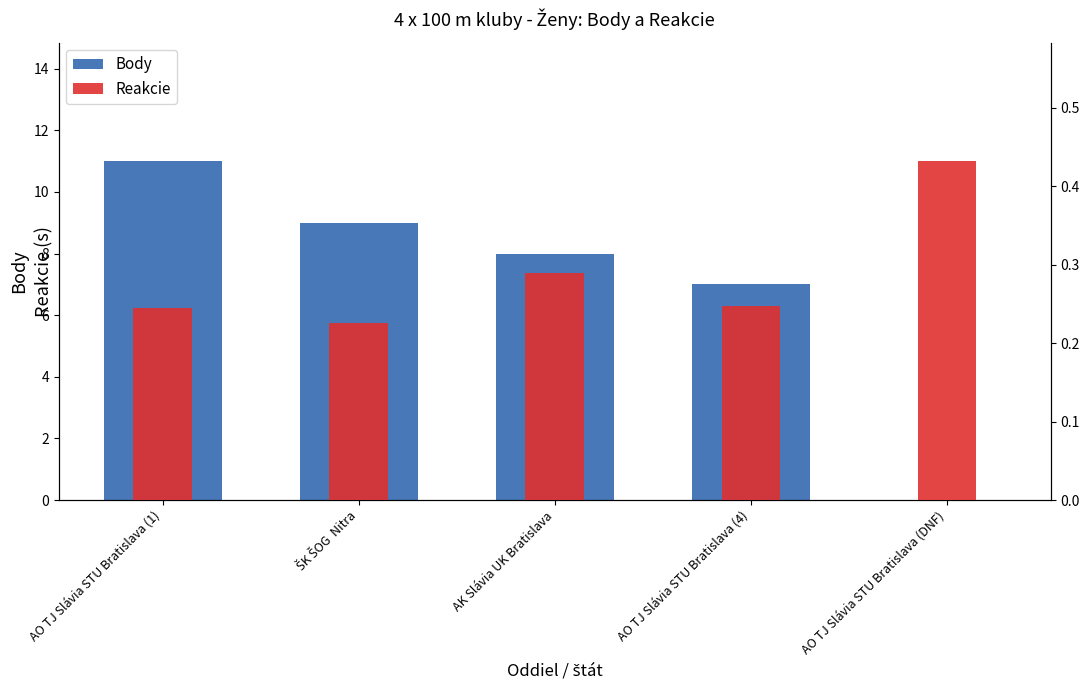

What are all the series names shown in the legend?

Body, Reakcie